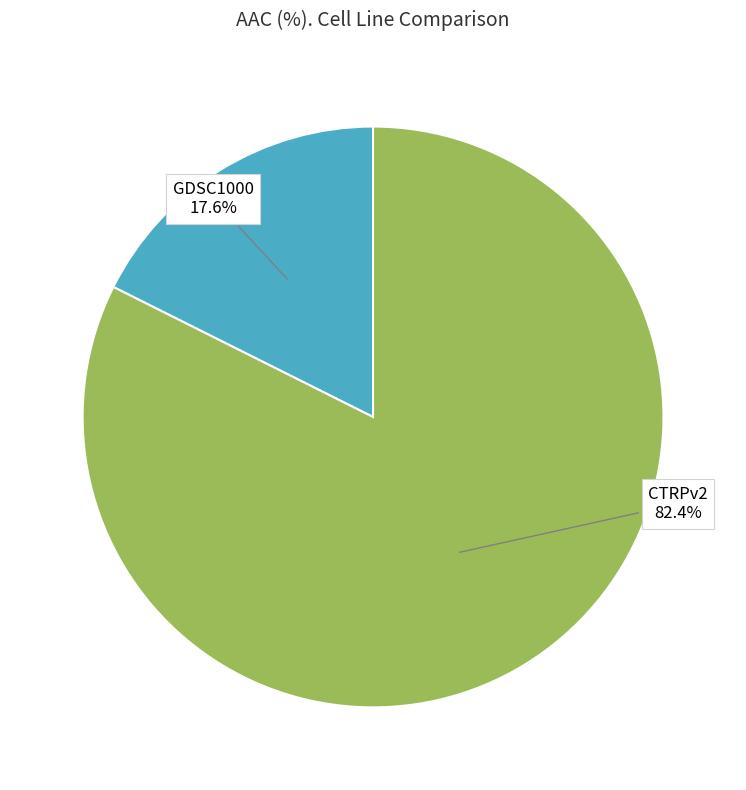

To the nearest percent, what portion does GDSC1000 represent?

18%